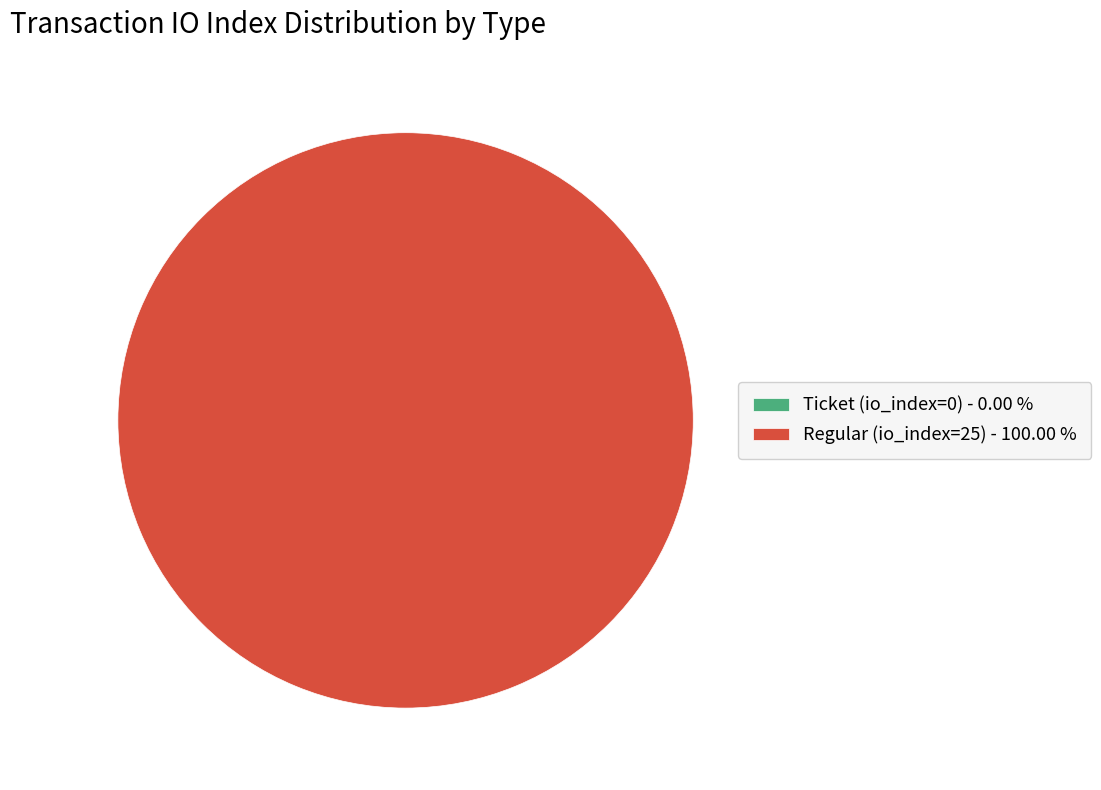

Combined, what portion of the pie is Regular (io_index=25) and Ticket (io_index=0)?

100.0%